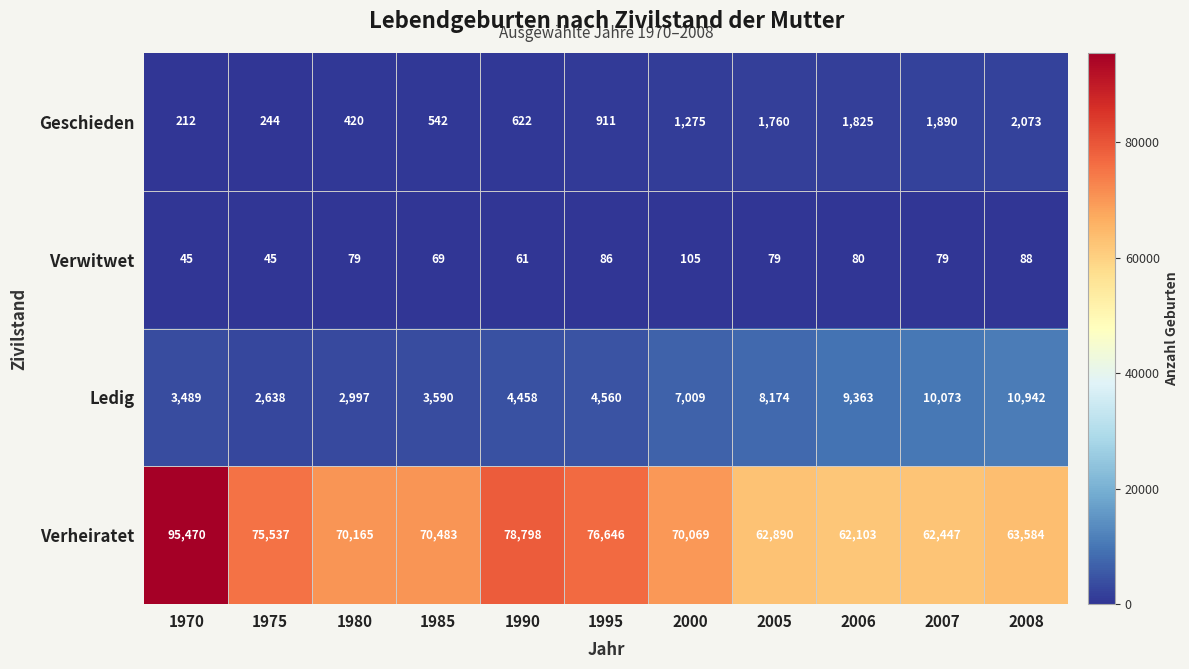

True or false: Verwitwet has a value of 45 at 1975.

True